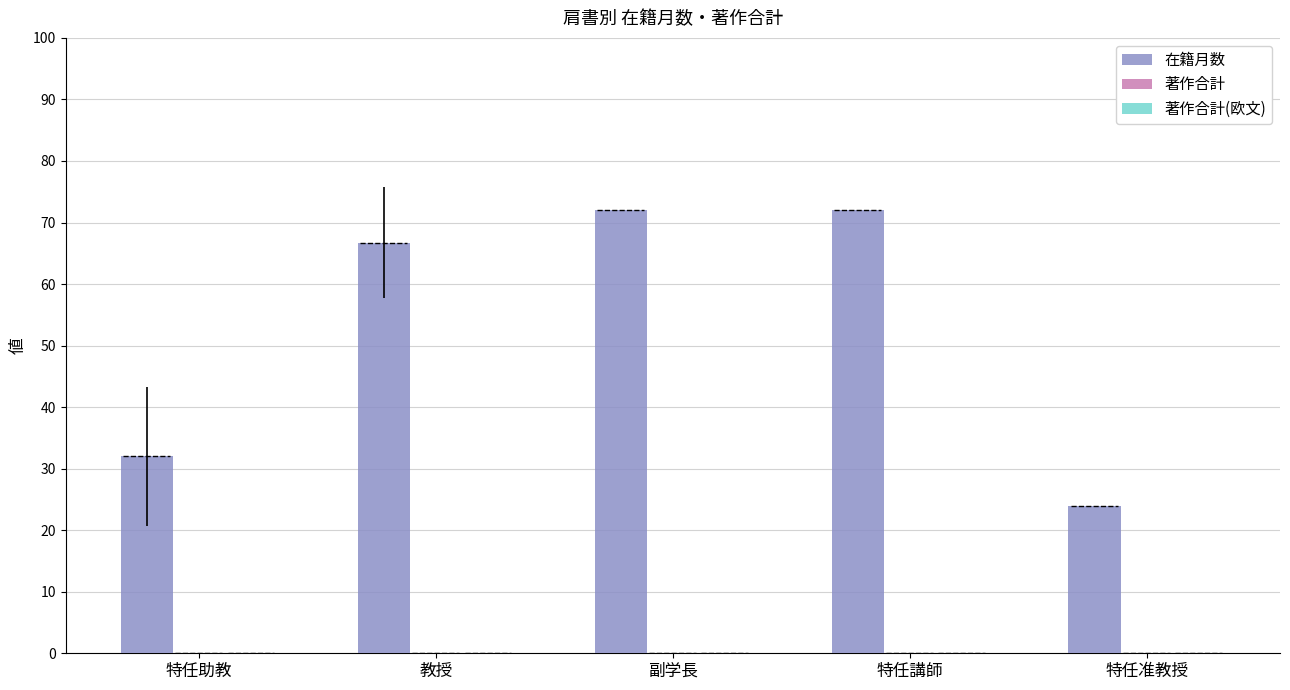

How many bars are there in total?

15